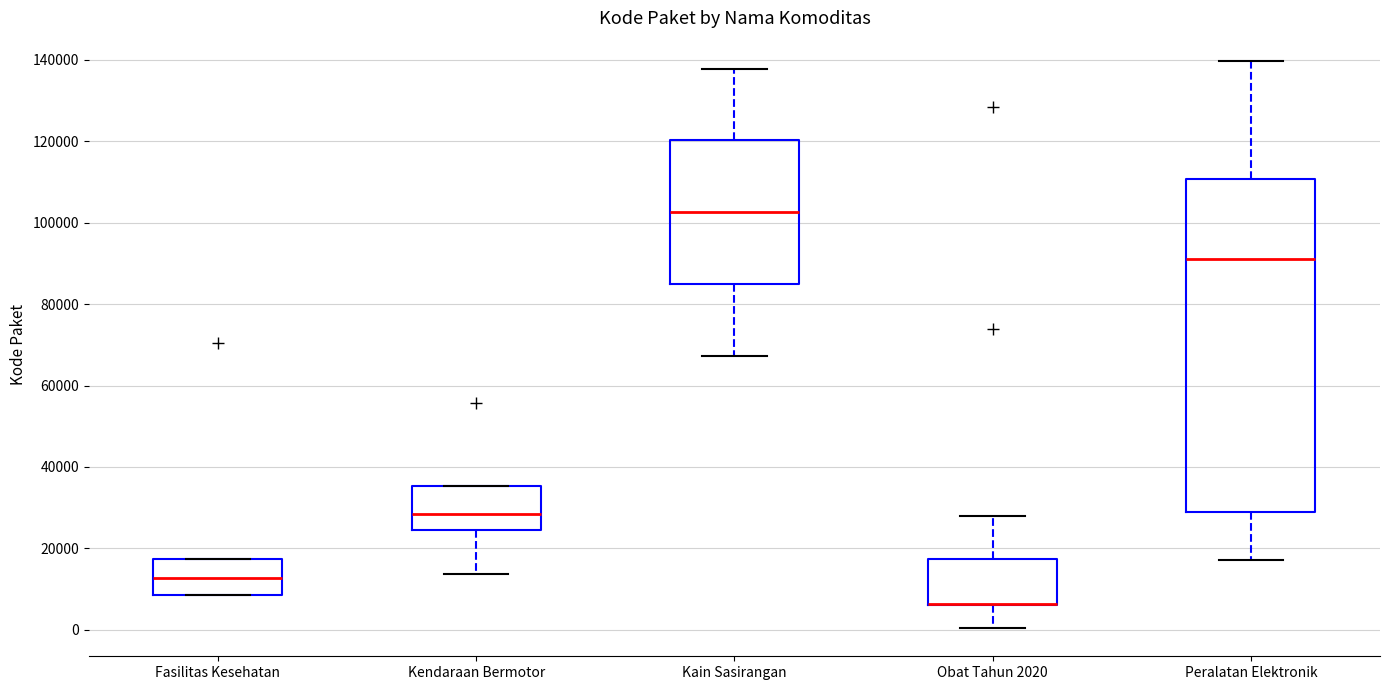

Which box is the tallest, from its lower edge to its upper edge?

Peralatan Elektronik